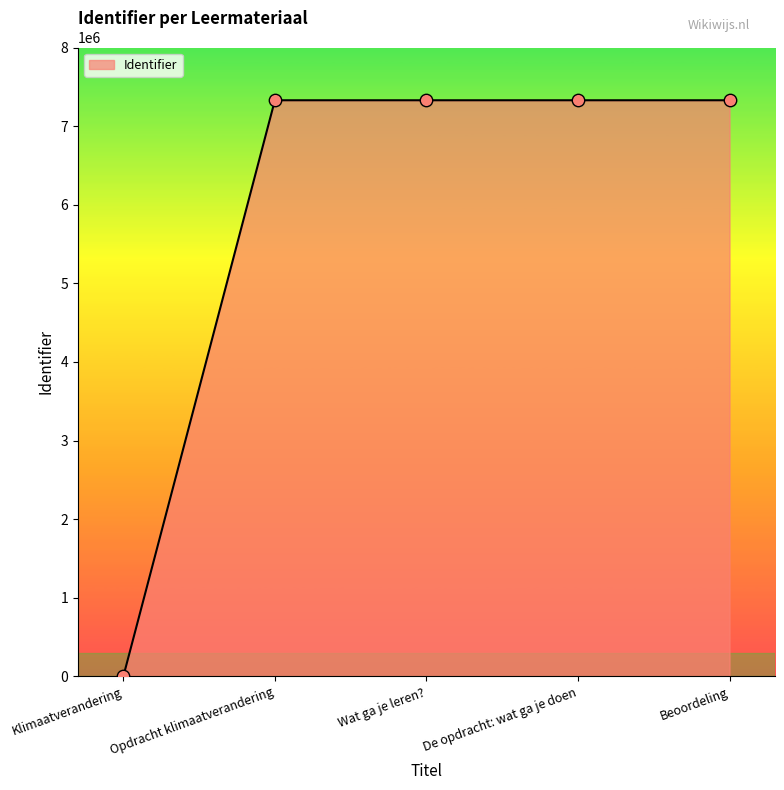

What is the change in value from Opdracht klimaatverandering to Wat ga je leren??

+1